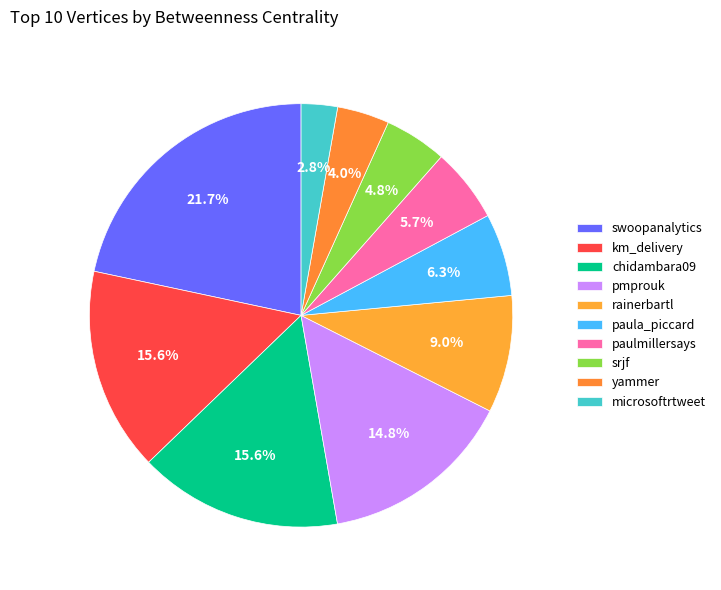

To the nearest percent, what percentage of the pie is rainerbartl?

9%